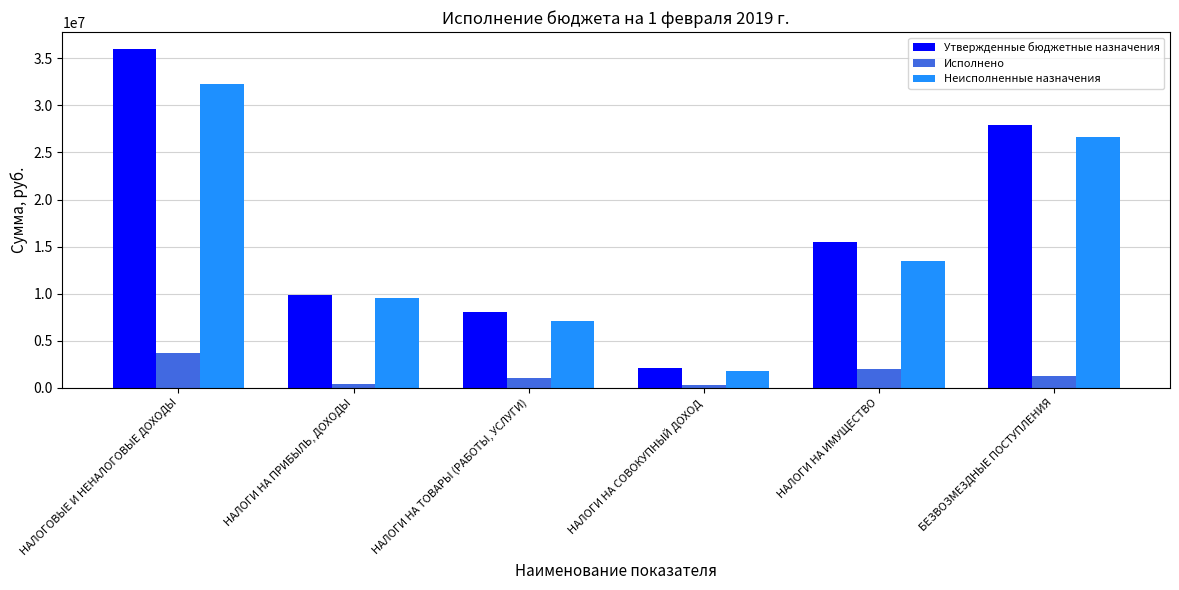

True or false: Утвержденные бюджетные назначения has a value of 22603863.3 at НАЛОГИ НА ИМУЩЕСТВО.

False